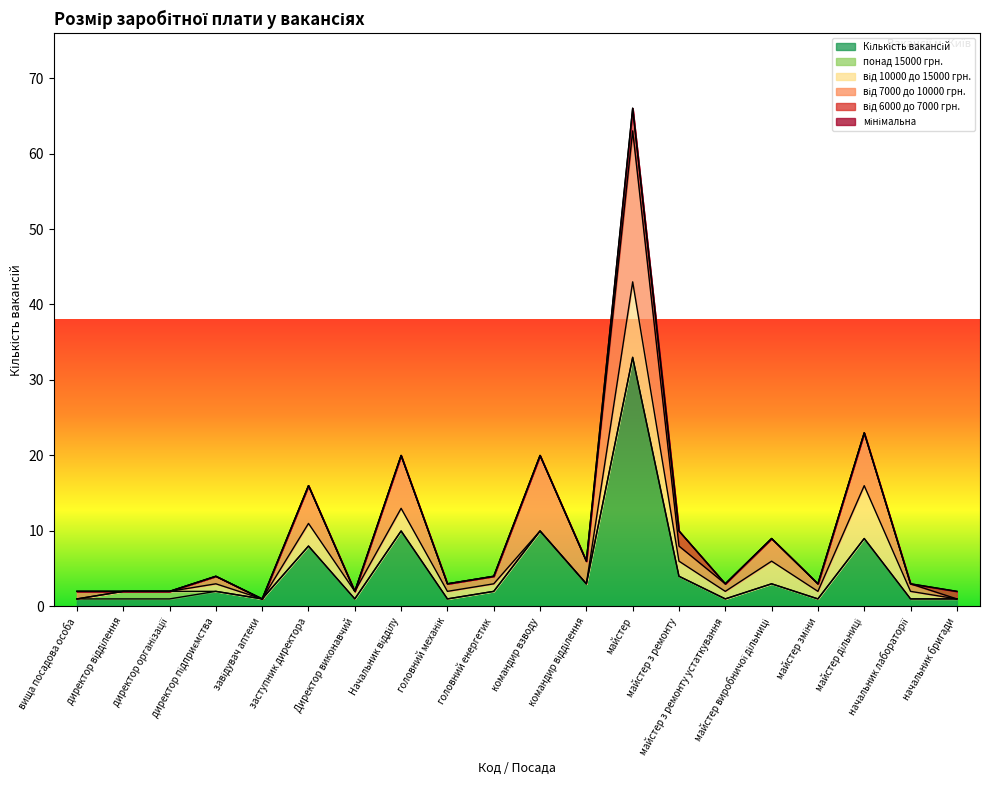

The value of Кількість вакансій at головний енергетик is 1. True or false?

False